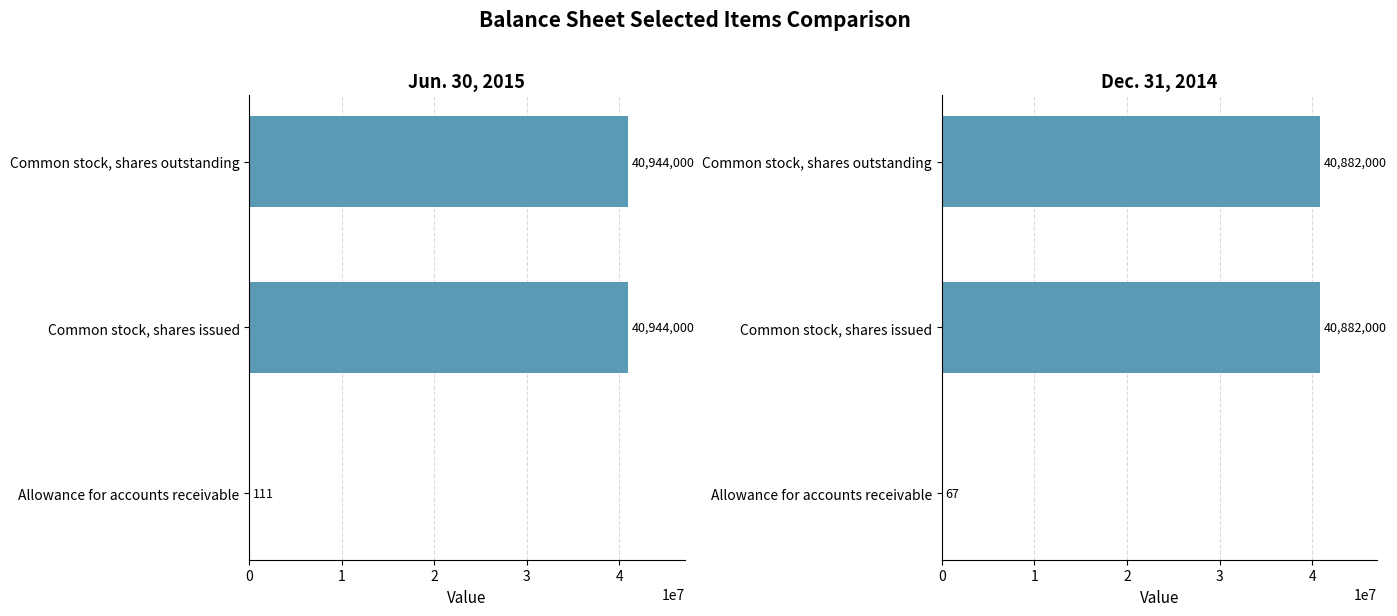

Count the number of data series in this chart.

2